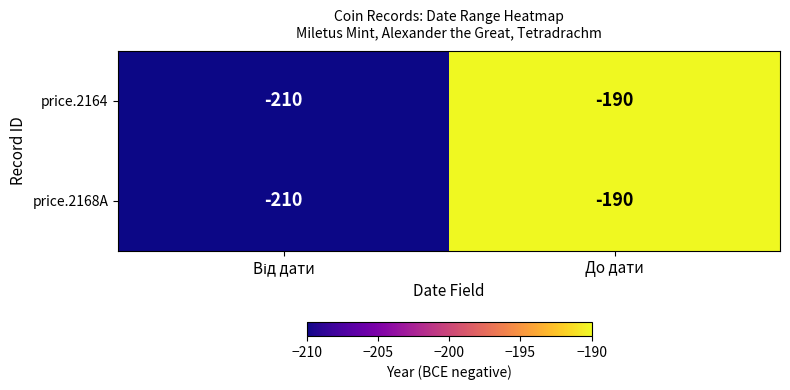

The price.2164 series shows -76 at До дати. True or false?

False